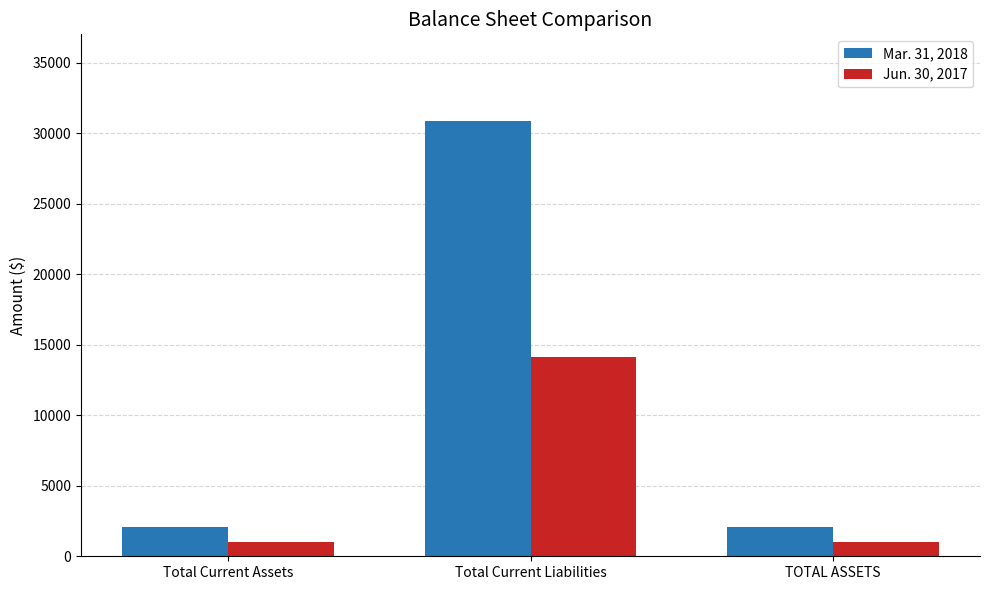

List the series in order of their overall mean, highest first.

Mar. 31, 2018, Jun. 30, 2017